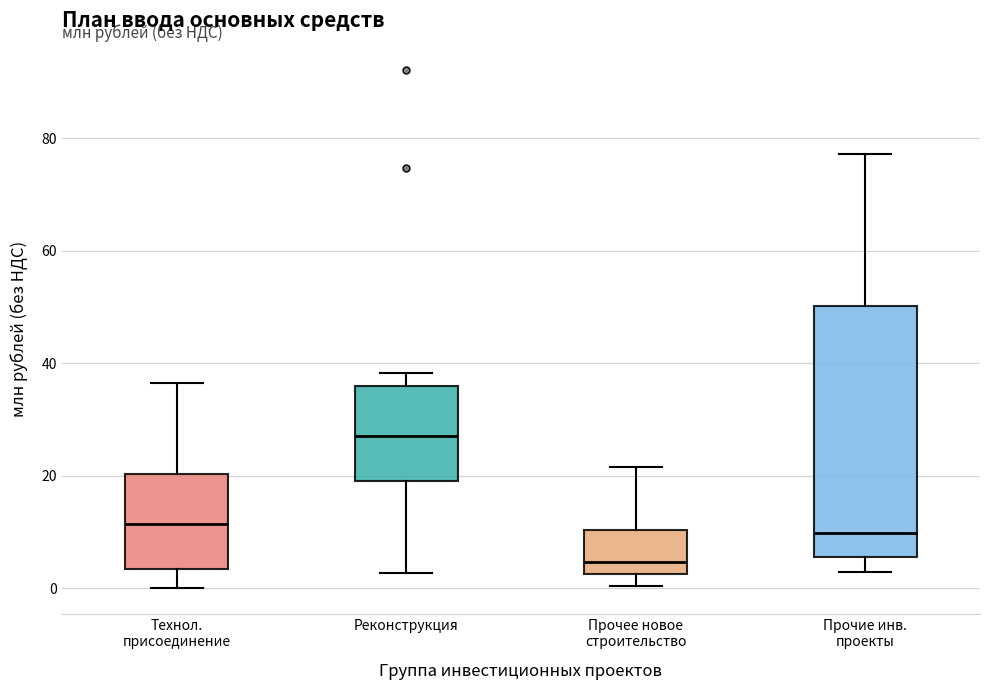

Reading left to right, transcribe this box plot: for each box, give where its median line is, the range the box spans, and where its two whiskers end, as read against the y-axis. The values are not printed on the chart, so give them approximately, as read against the axis.

Технол. присоединение: median 12, box 4 to 20, whiskers 0 to 36
Реконструкция: median 28, box 20 to 36, whiskers 2 to 38
Прочее новое строительство: median 4, box 2 to 10, whiskers 0 to 22
Прочие инв. проекты: median 10, box 6 to 50, whiskers 2 to 78